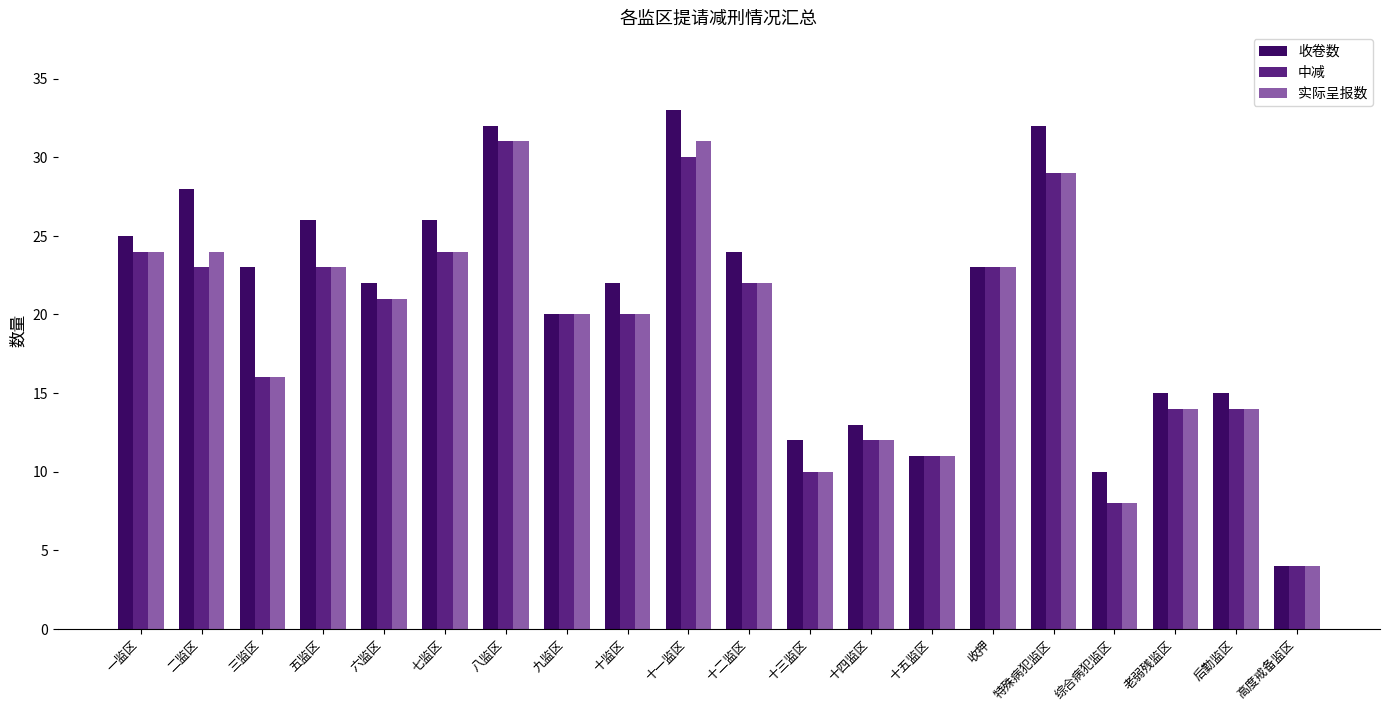

What are all the series names shown in the legend?

收卷数, 中减, 实际呈报数